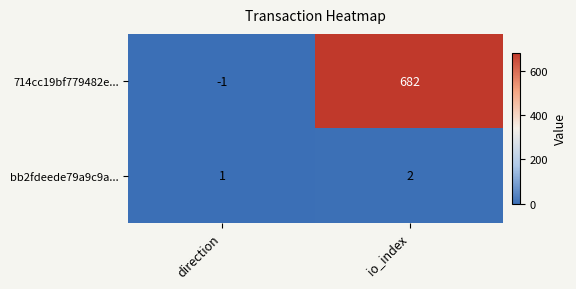

At direction, list the series in order from largest to smallest.

bb2fdeede79a9c9a..., 714cc19bf779482e...